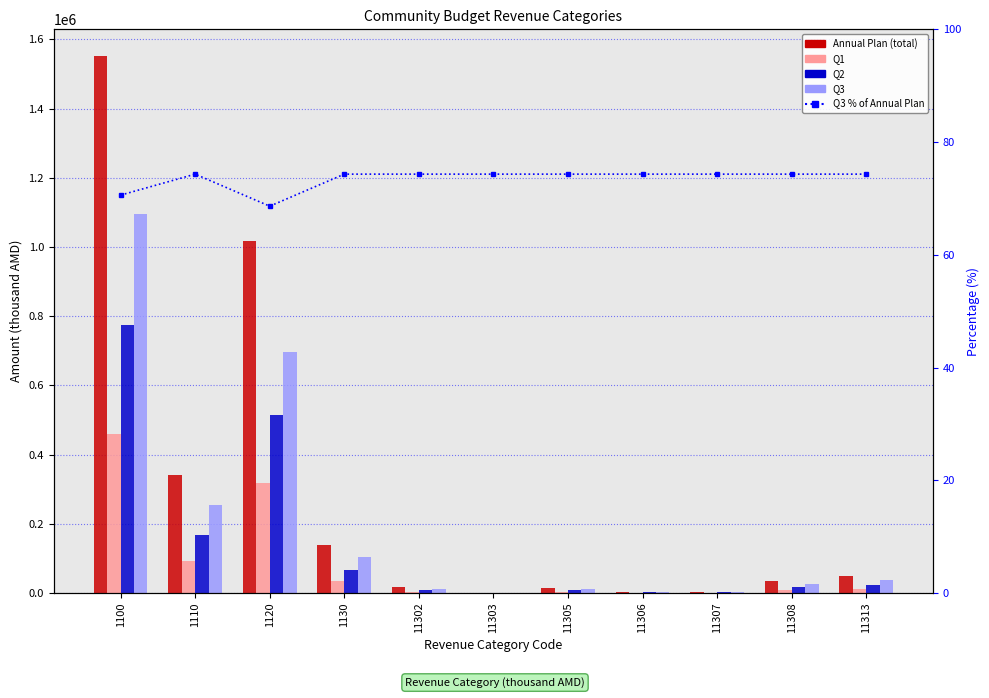

What value does the Annual Plan (total) series have at 1100?

1551681.3